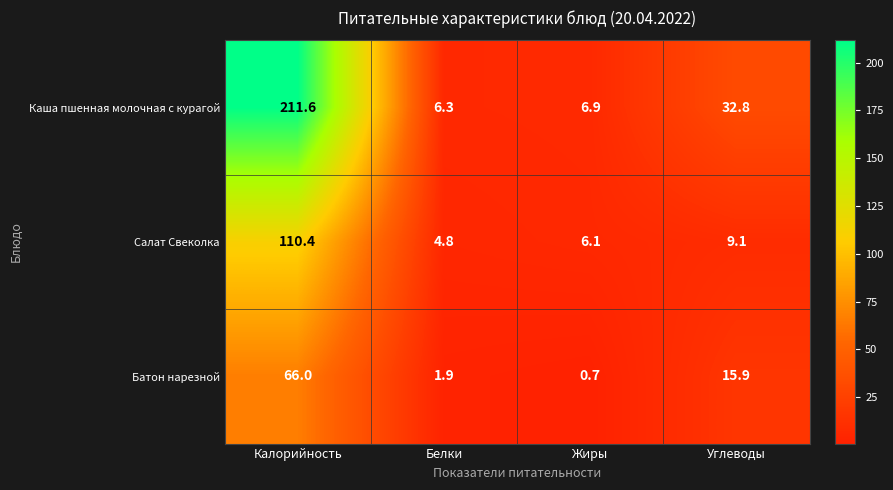

Rank the series by their average value, from highest to lowest.

Каша пшенная молочная с курагой, Салат Свеколка, Батон нарезной